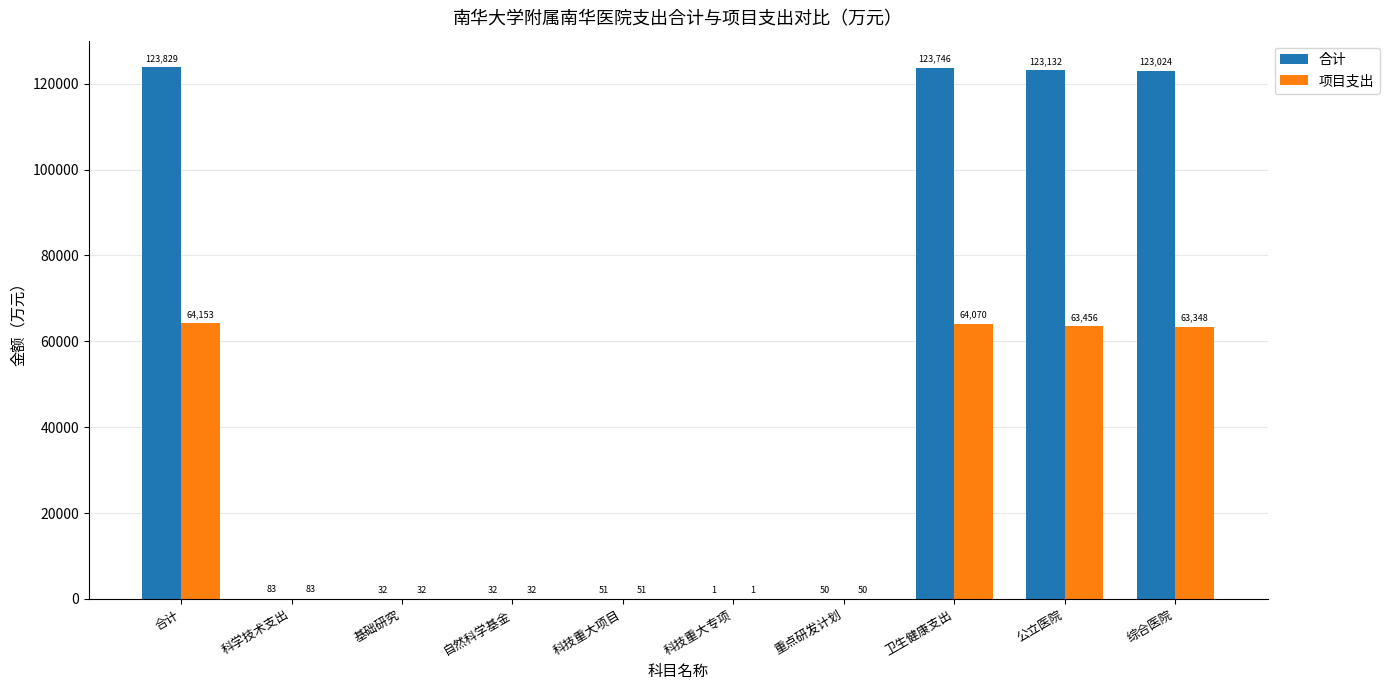

Is it true that 合计 equals 31.7 at 基础研究?

True